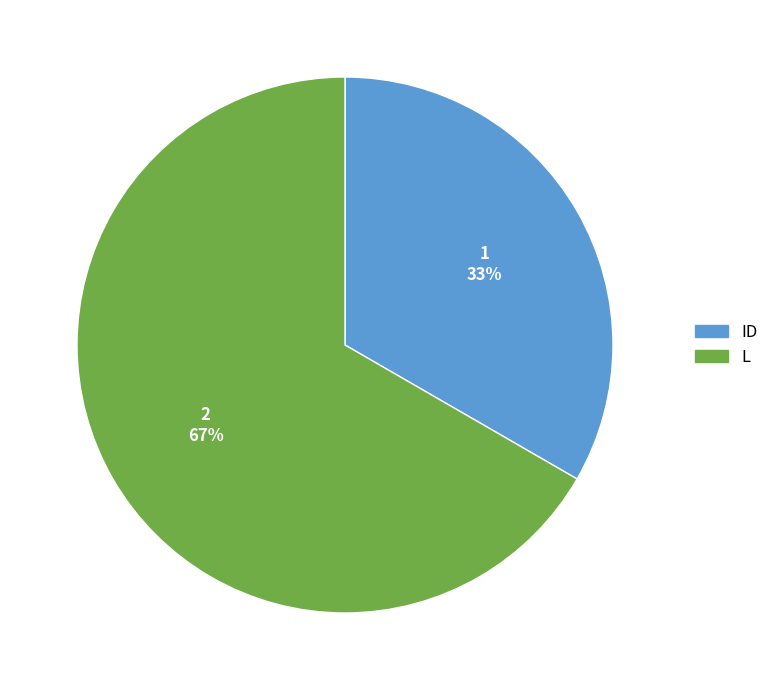

What is the ratio of the value at L to the value at ID?

2.0